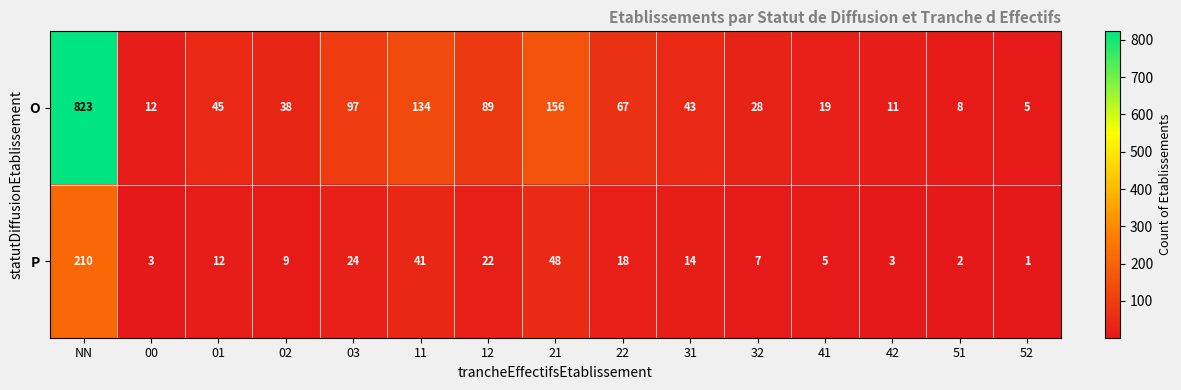

Read the P value at 21, to the nearest 10.

50